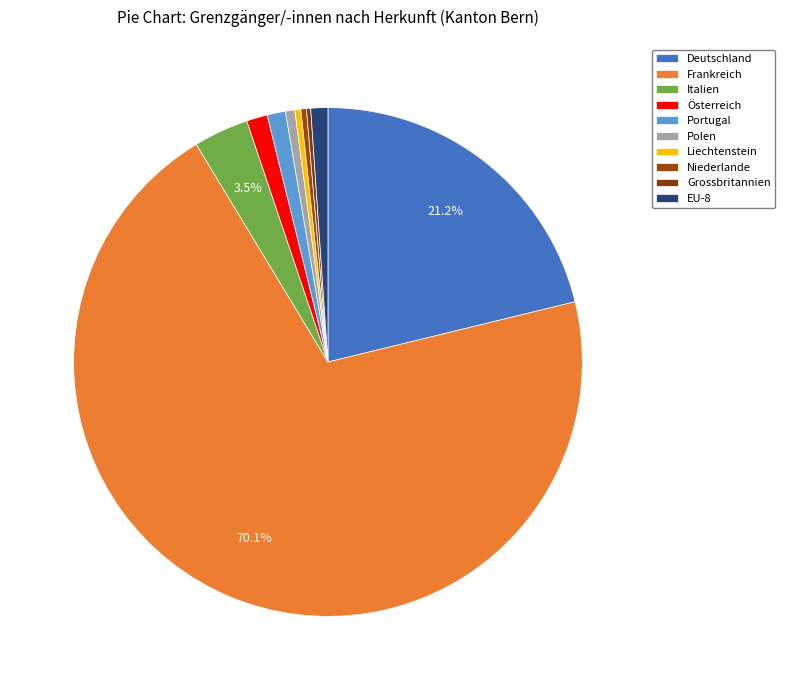

Between EU-8 and Österreich, which is larger?

Österreich